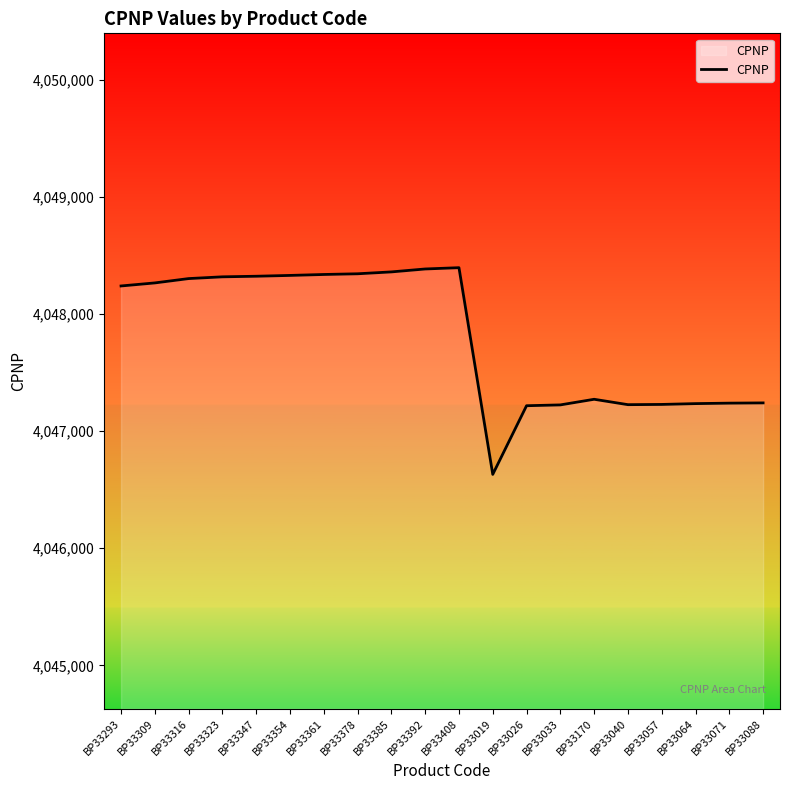

The value at BP33033 is 4047223. True or false?

True